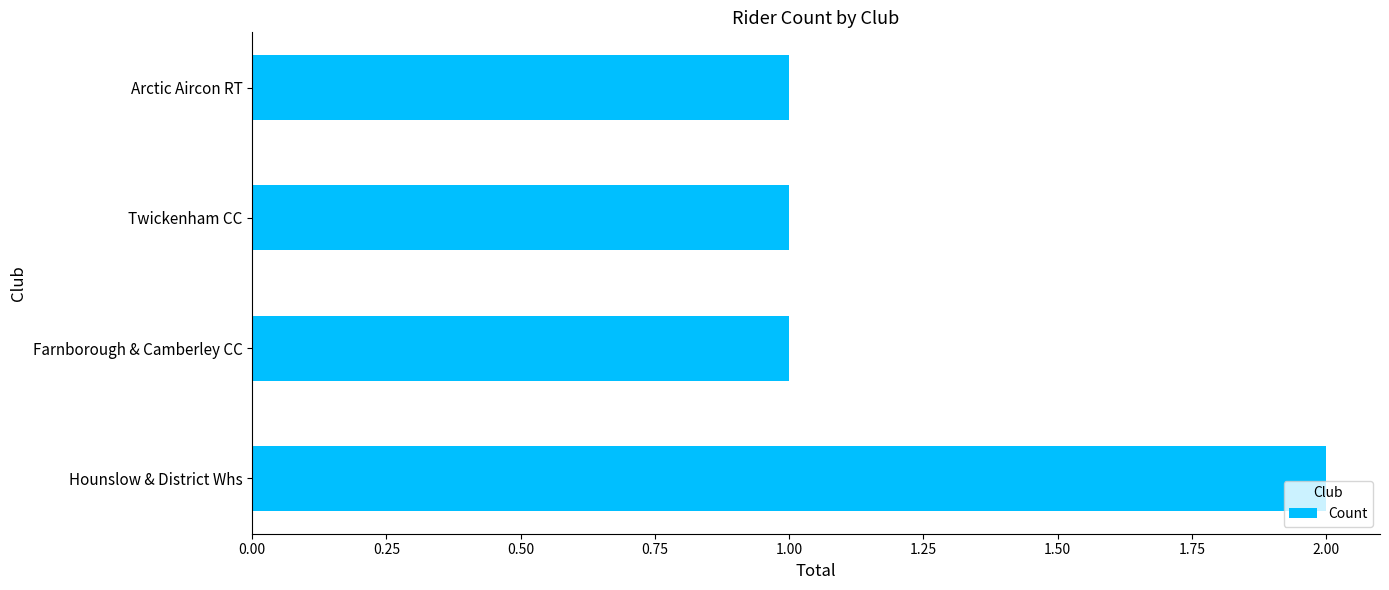

Reading bottom to top, transcribe all the data shown in this chart.

Hounslow & District Whs=2	Farnborough & Camberley CC=1	Twickenham CC=1	Arctic Aircon RT=1